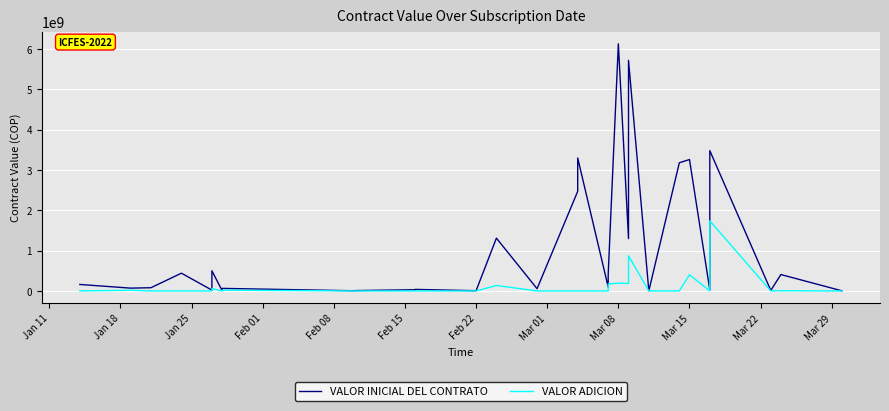

How many values in the VALOR INICIAL DEL CONTRATO series are below 69309000?

20